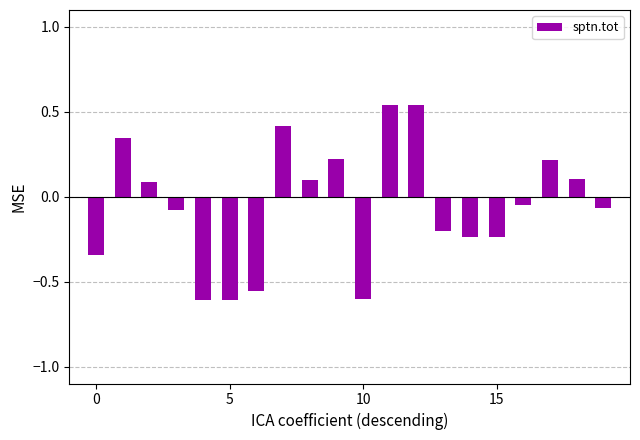

What is the difference between the maximum and minimum values?

1.1